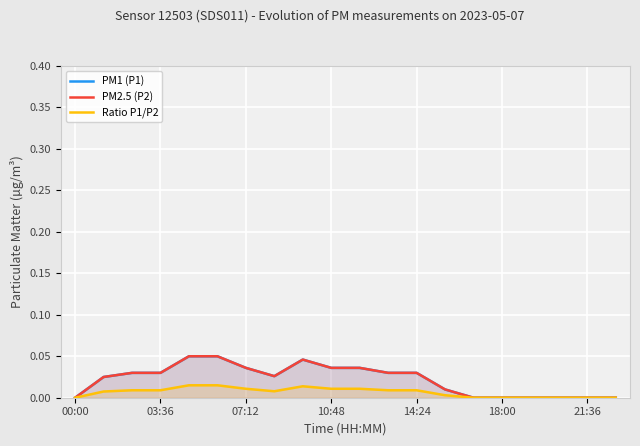

True or false: PM2.5 (P2) and PM1 (P1) intersect in this chart.

False